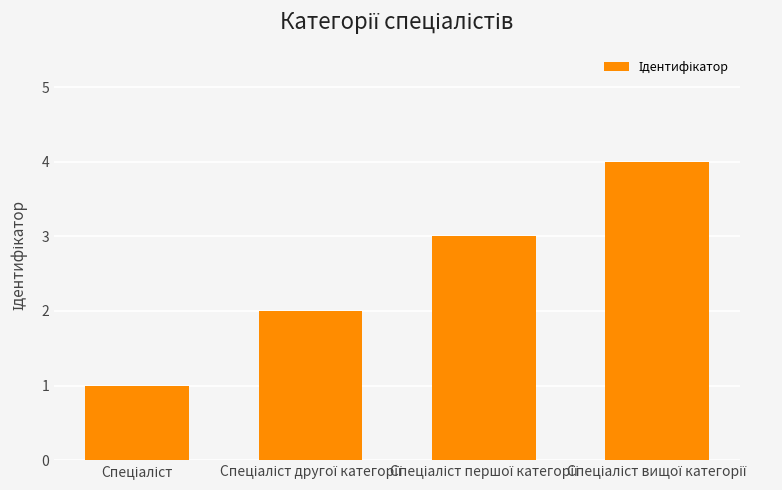

What is the sum of all values?

10